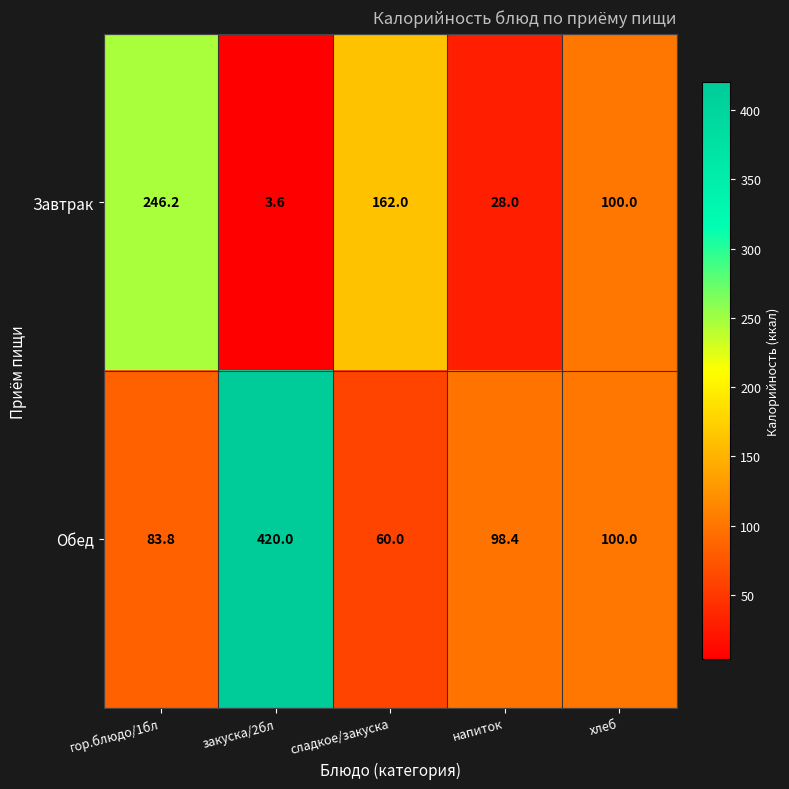

Rank the series by their average value, from highest to lowest.

Обед, Завтрак